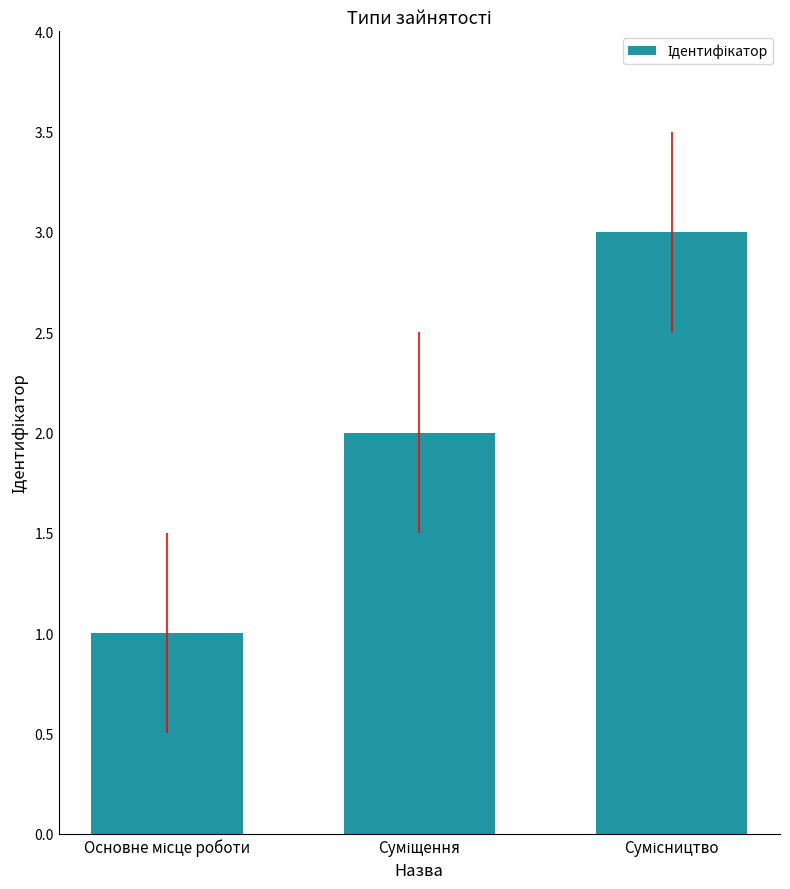

What is the difference between the maximum and minimum values?

2